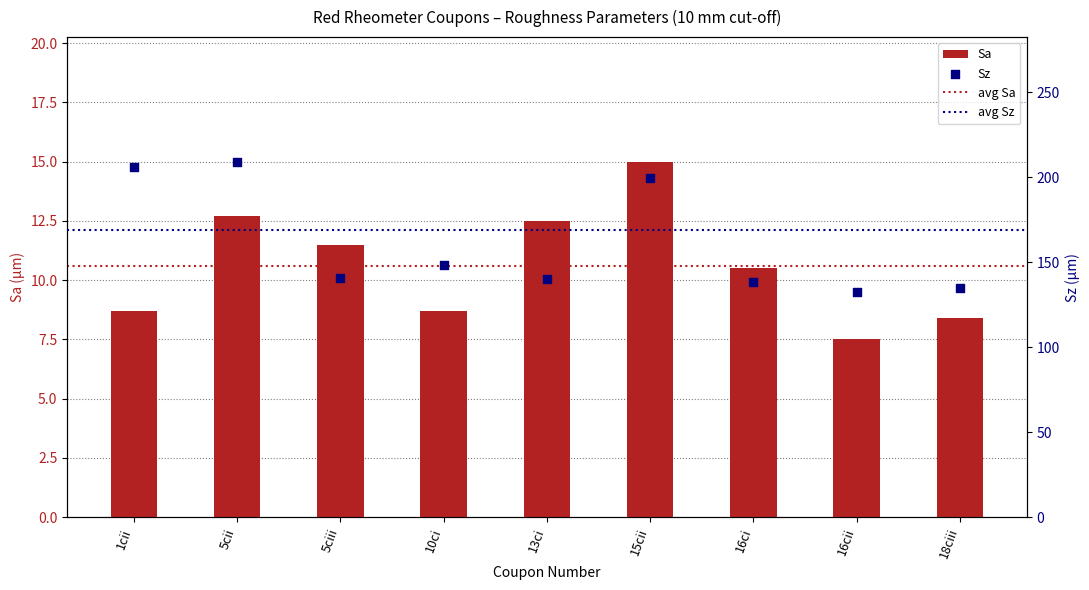

What are all the series names shown in the legend?

Sa, Sz